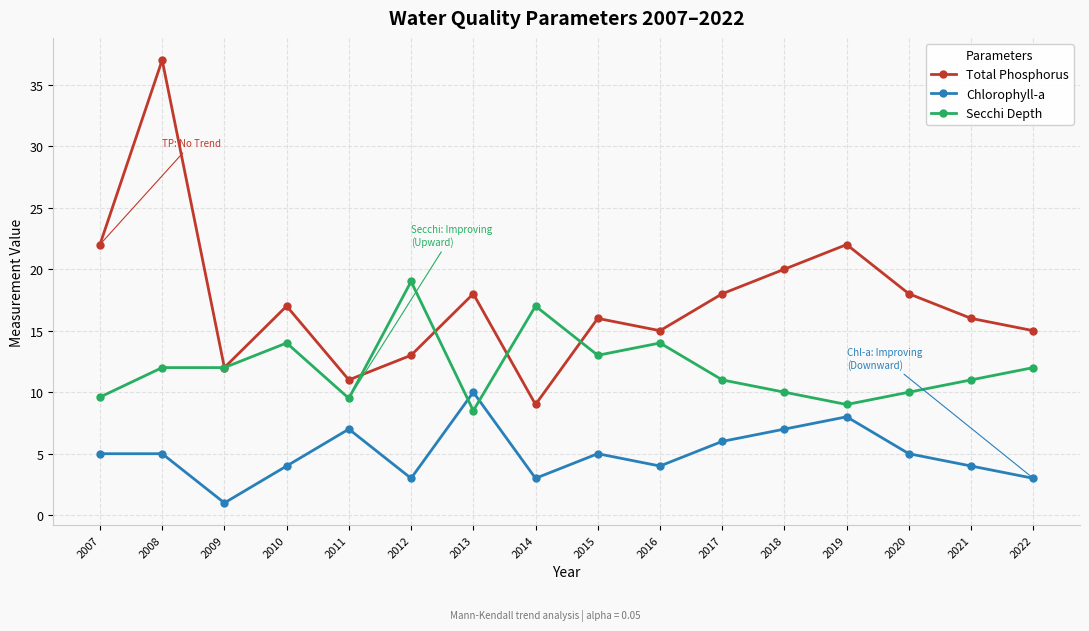

Rank the series at 2013 from lowest to highest value.

Secchi Depth, Chlorophyll-a, Total Phosphorus